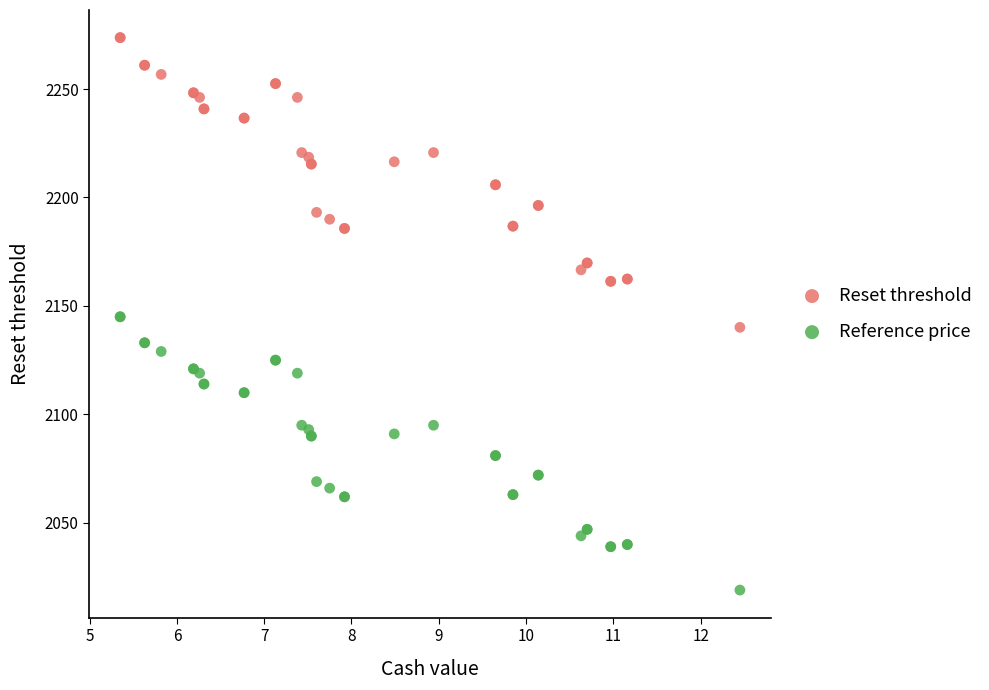

Which series has the largest Y range (max minus min)?

Reset threshold